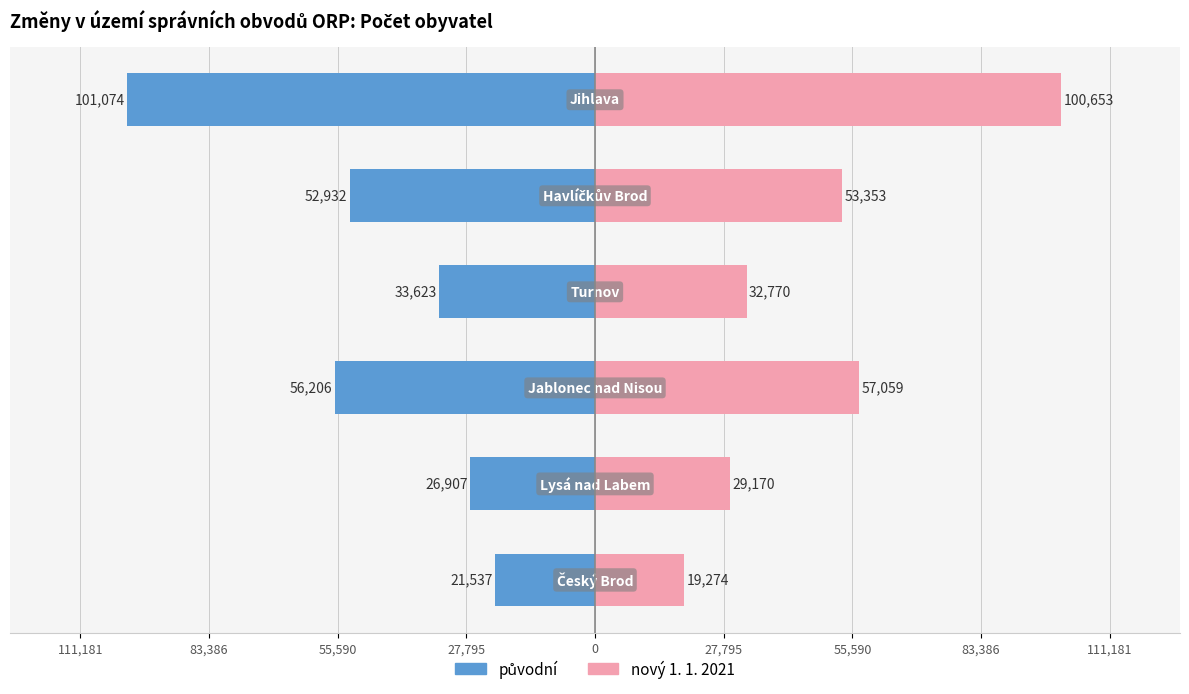

Reading left to right, what are all the values shown in this chart?

původní: 111,181=-21537	83,386=-26907	55,590=-56206	27,795=-33623	0=-52932	27,795=-101074
nový 1. 1. 2021: 111,181=19274	83,386=29170	55,590=57059	27,795=32770	0=53353	27,795=100653